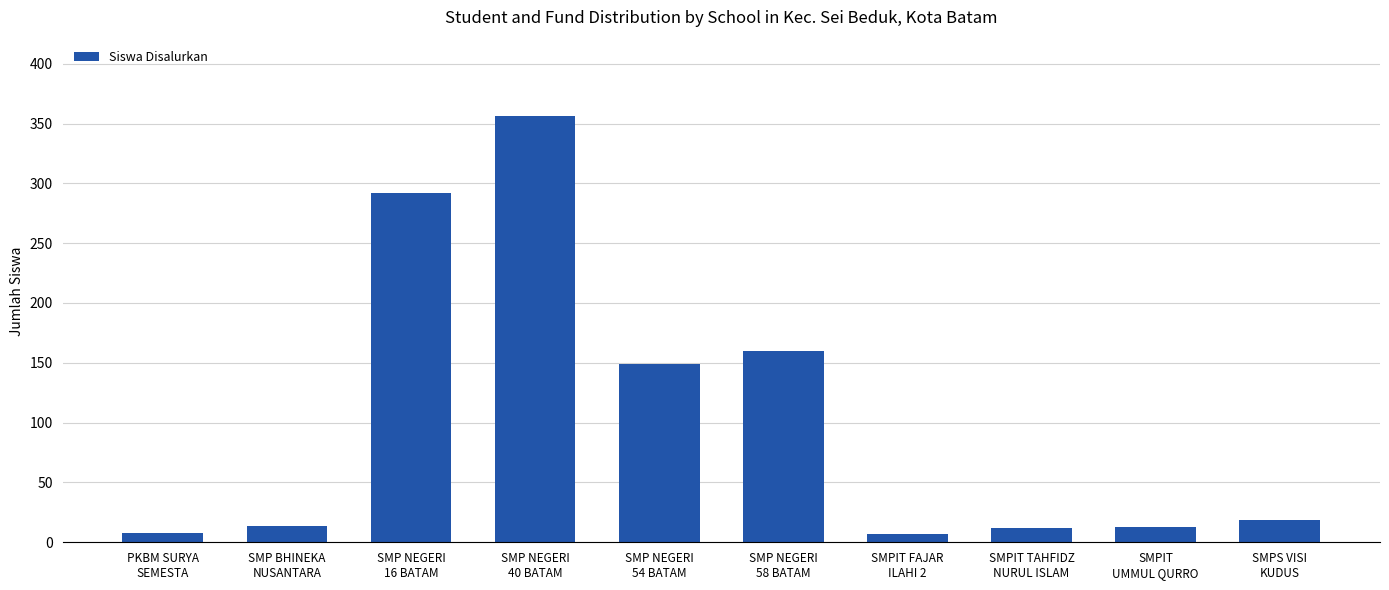

What is the difference between the second highest and minimum values?

285